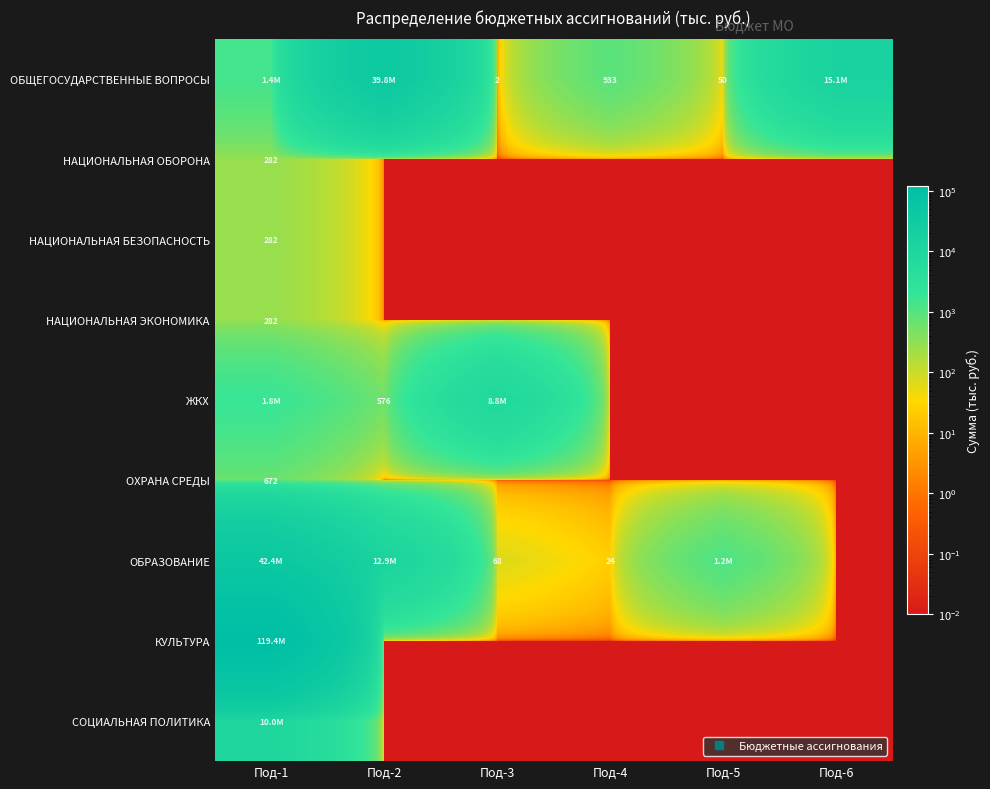

What is the difference between the maximum and minimum values in the ЖКХ series?

8764.7